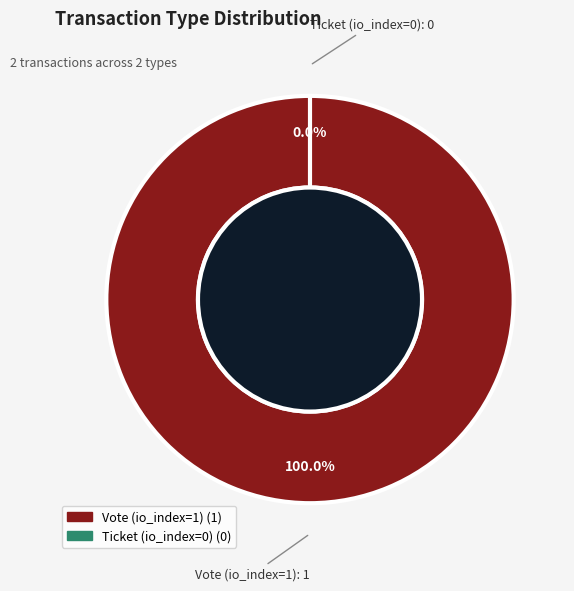

What percentage is NOT represented by Ticket (io_index=0)?

100.0%